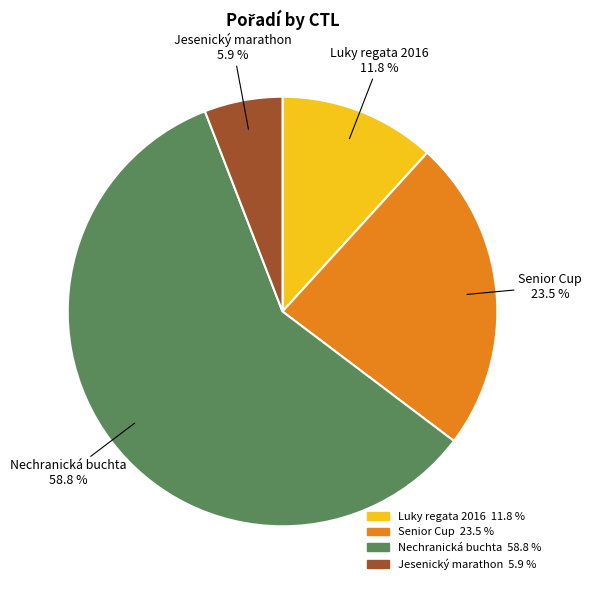

Is there any slice that represents more than half of the pie?

Yes